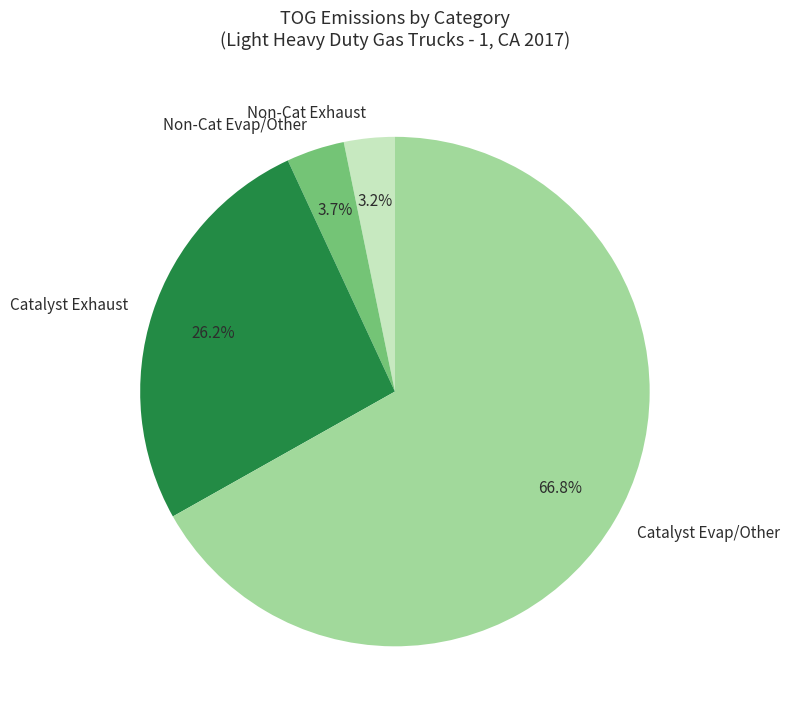

Count the number of slices in the pie.

4